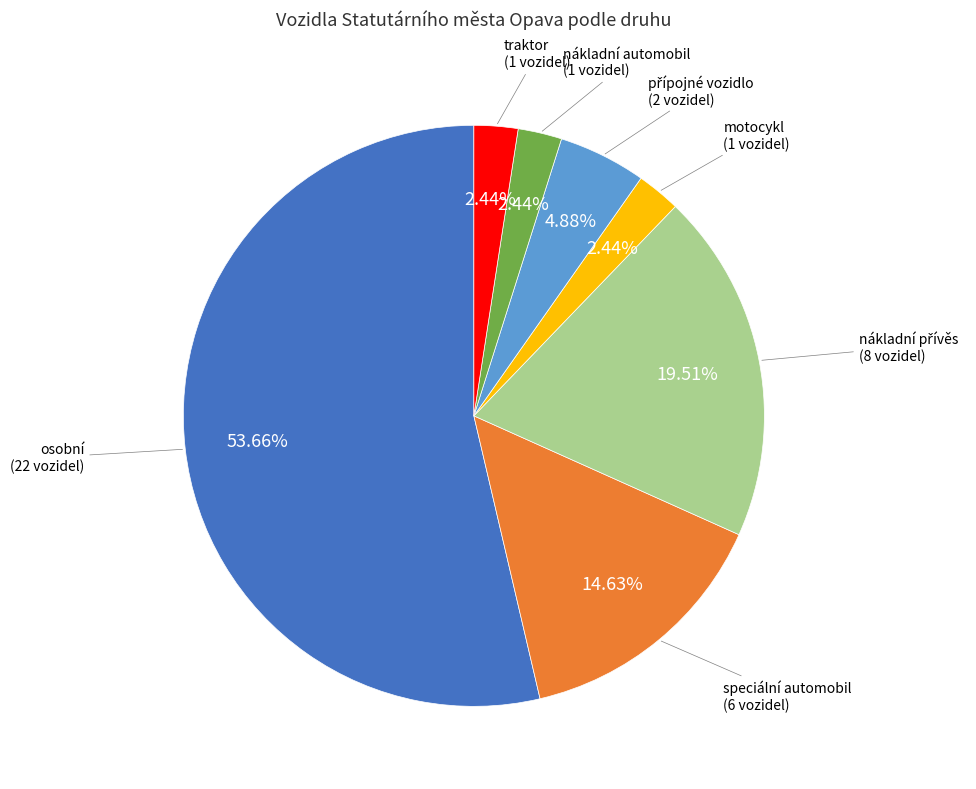

How many segments does this pie chart have?

7